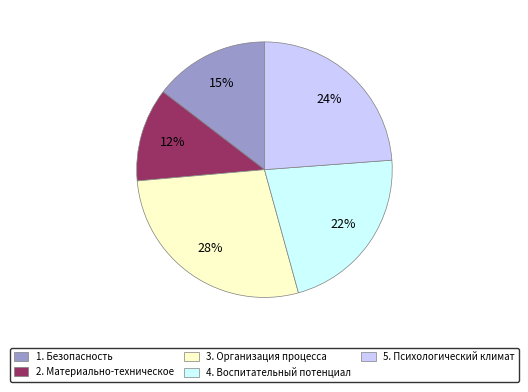

Is 1. Безопасность the majority of the pie?

No